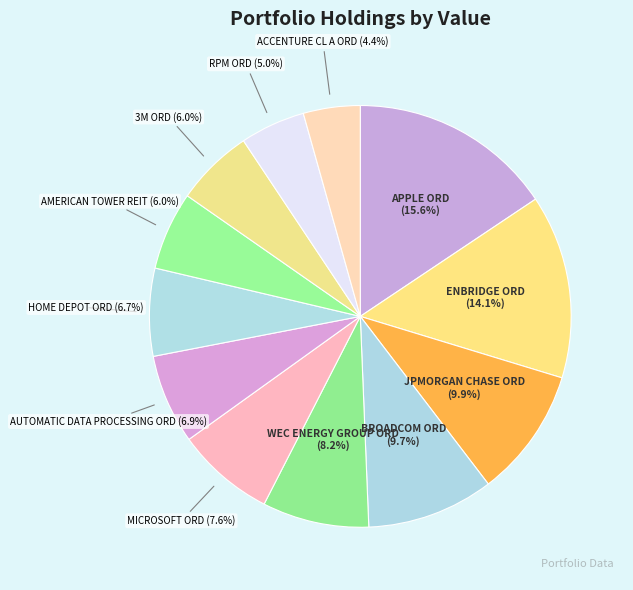

Combined, do ACCENTURE CL A ORD and JPMORGAN CHASE ORD account for over 50%?

No